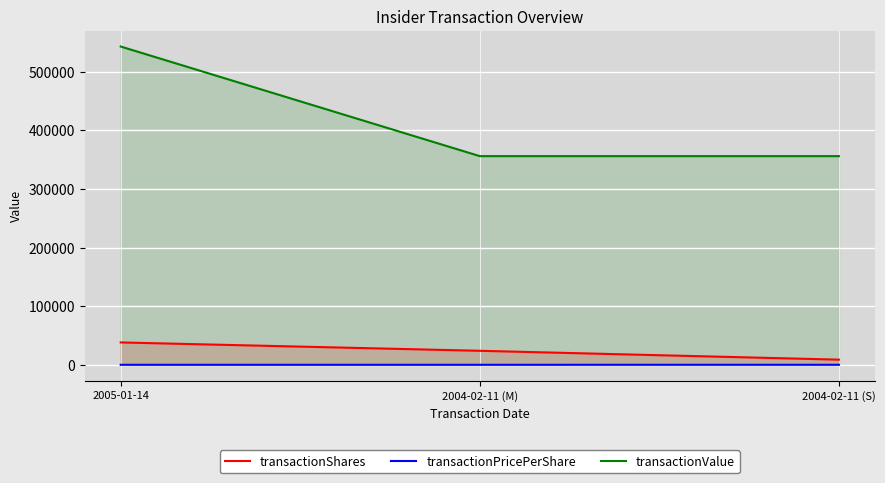

Rank the categories by transactionPricePerShare value from lowest to highest.

2005-01-14, 2004-02-11 (M), 2004-02-11 (S)